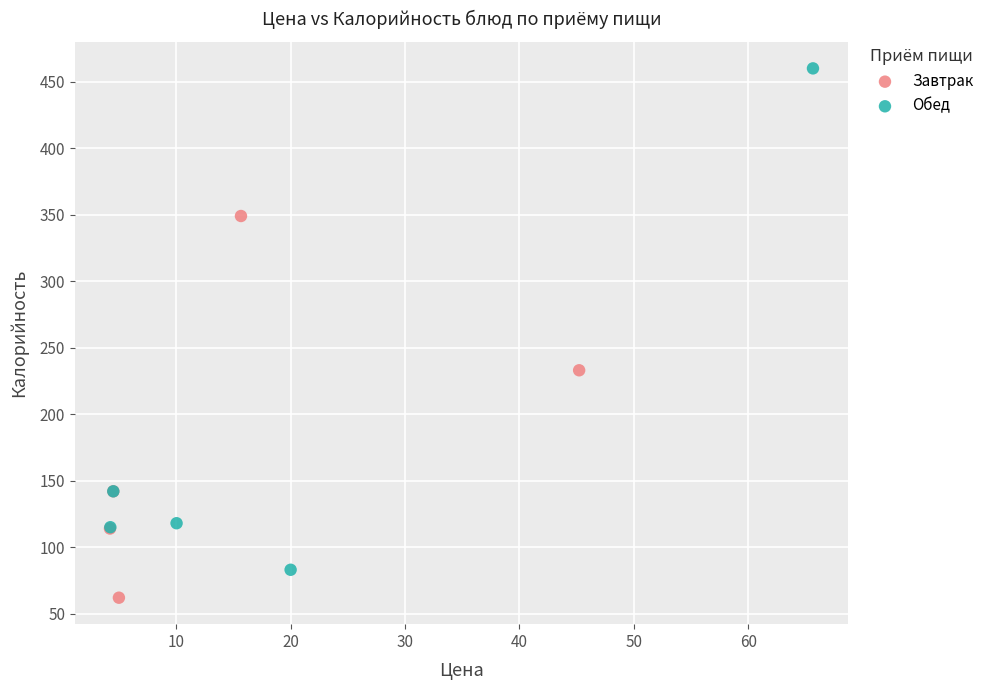

Which series reaches the minimum Y coordinate?

Завтрак